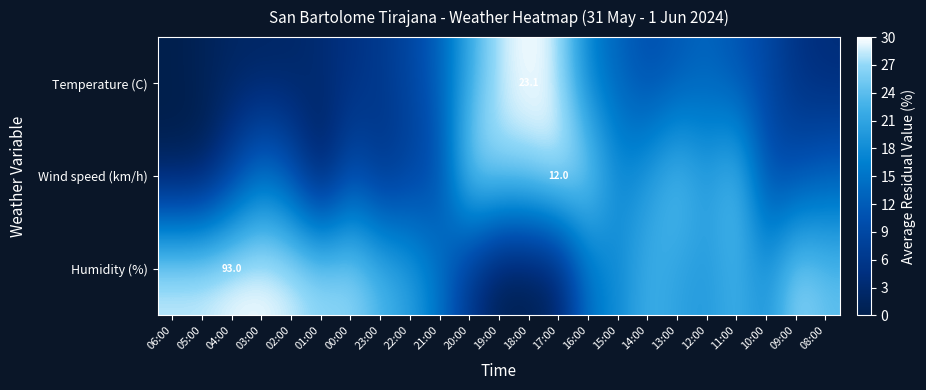

What is the spread (max minus min) of values at 02:00?

26.9